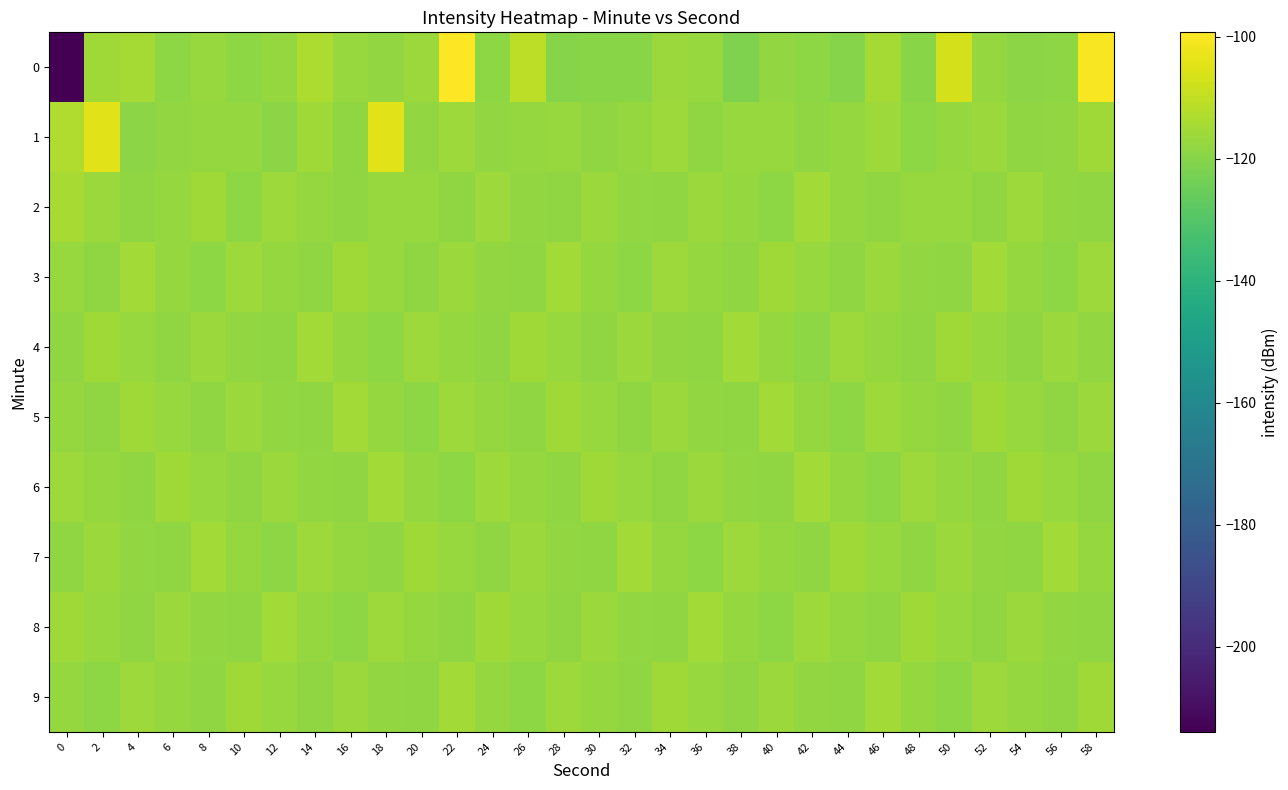

Which has a higher value, 26 or 4?

26